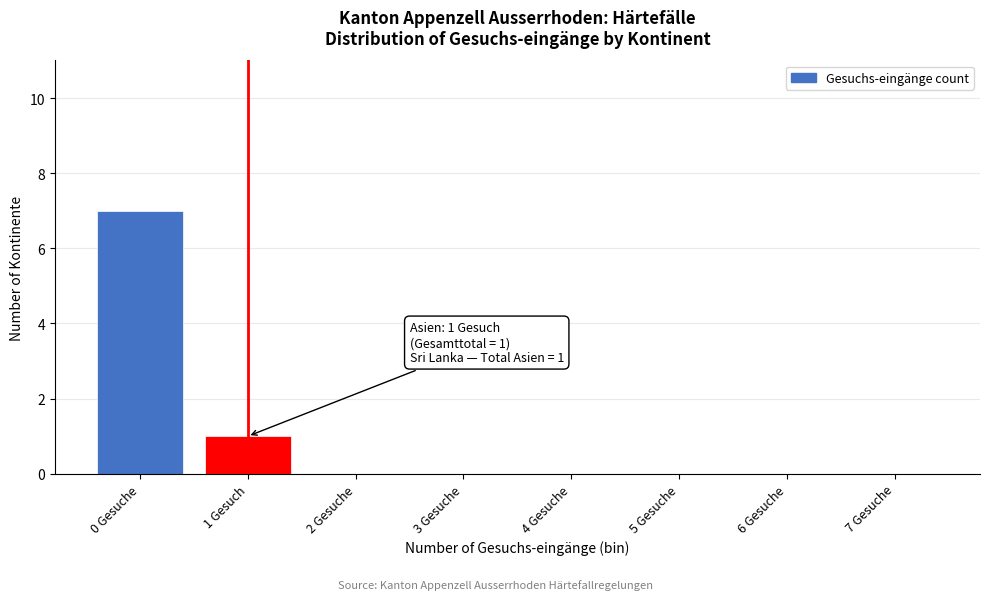

Reading right to left, extract all data points from this chart.

7 Gesuche=0	6 Gesuche=0	5 Gesuche=0	4 Gesuche=0	3 Gesuche=0	2 Gesuche=0	1 Gesuch=1	0 Gesuche=7